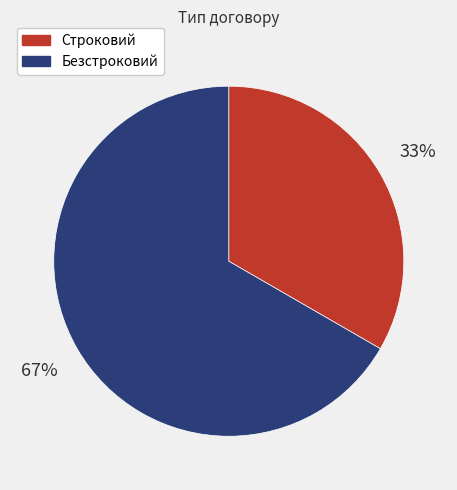

What is the largest slice in the pie chart?

Безстроковий